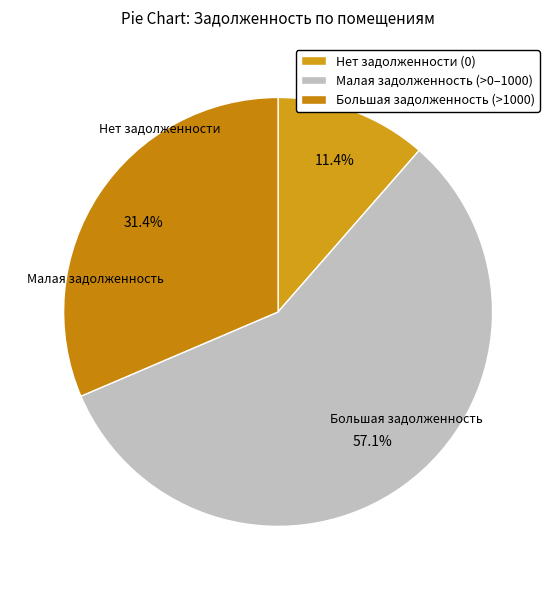

Which category has the smallest portion of the pie?

Нет задолженности (0)